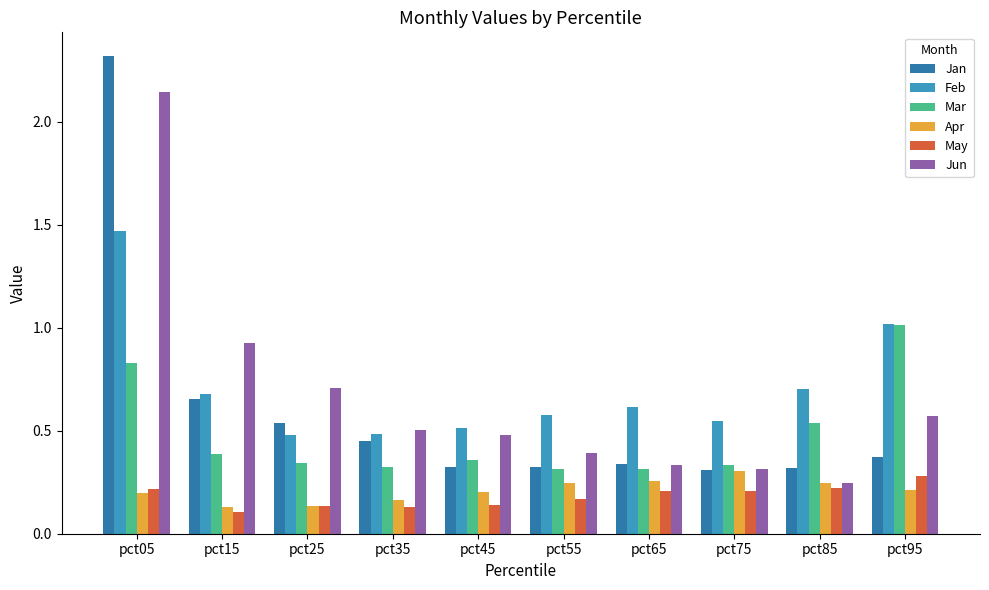

How many groups of bars are there?

10